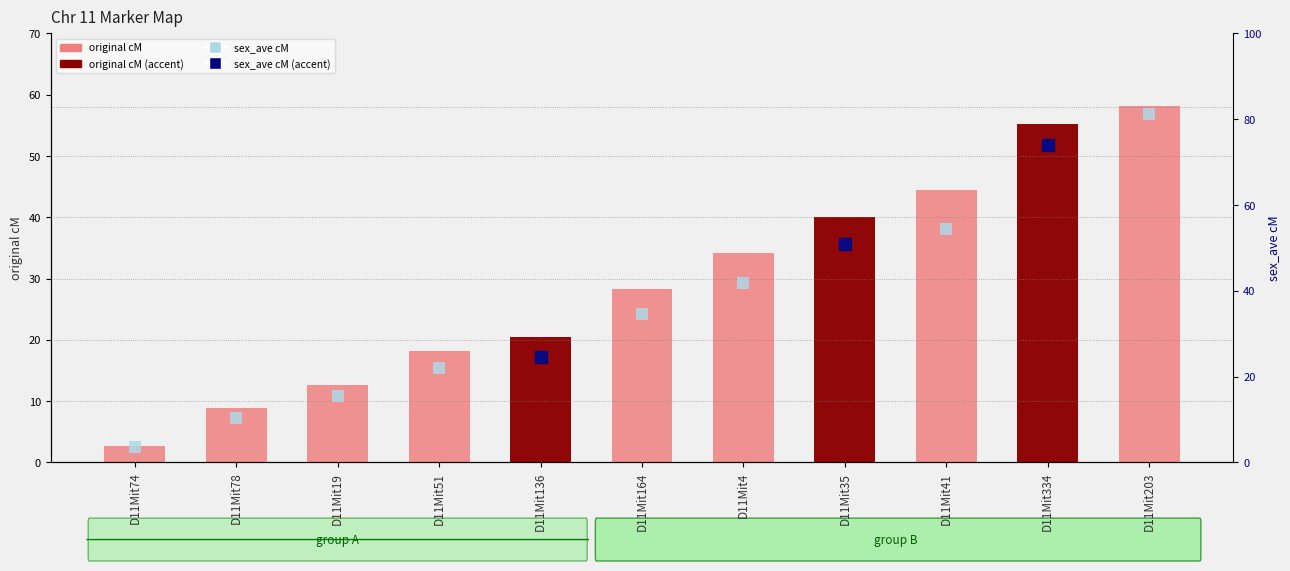

Reading left to right, list all the values displayed in this chart.

original cM: 2.6	8.9	12.7	18.1	20.5	28.4	34.1	40.0	44.5	55.3	58.1
sex_ave cM (right axis): 3.5	10.4	15.4	22.0	24.5	34.5	41.9	51.0	54.3	74.1	81.2